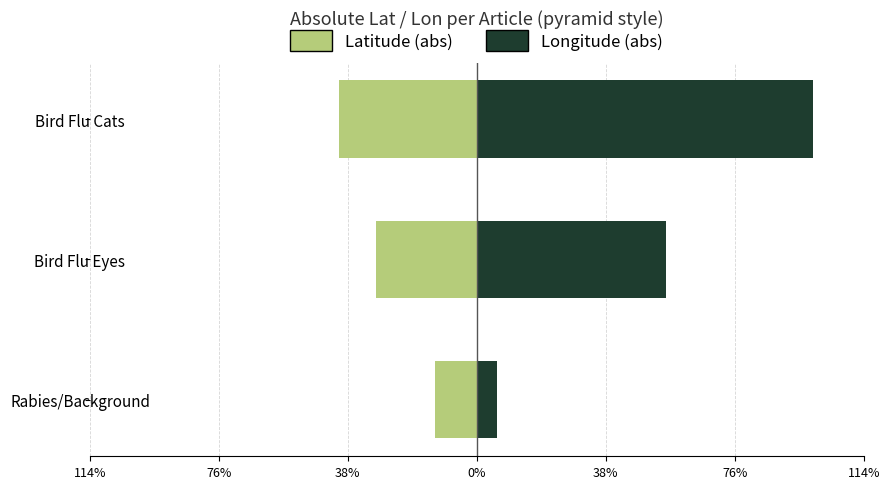

What is the total value across all series at Bird Flu Cats?

59.2